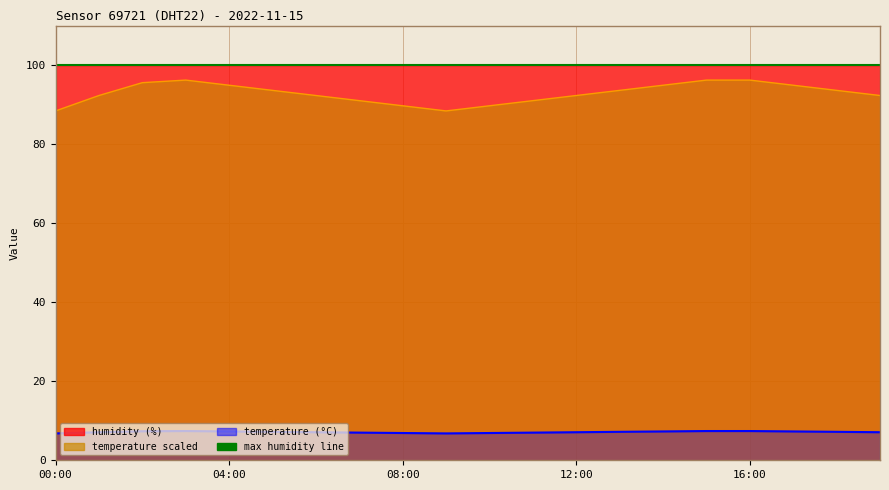

What is the average value?

92.9